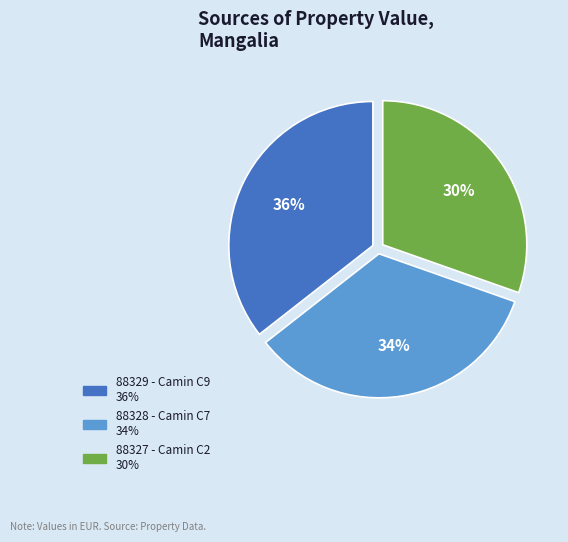

Rank the categories by value from lowest to highest.

88327, 88328, 88329